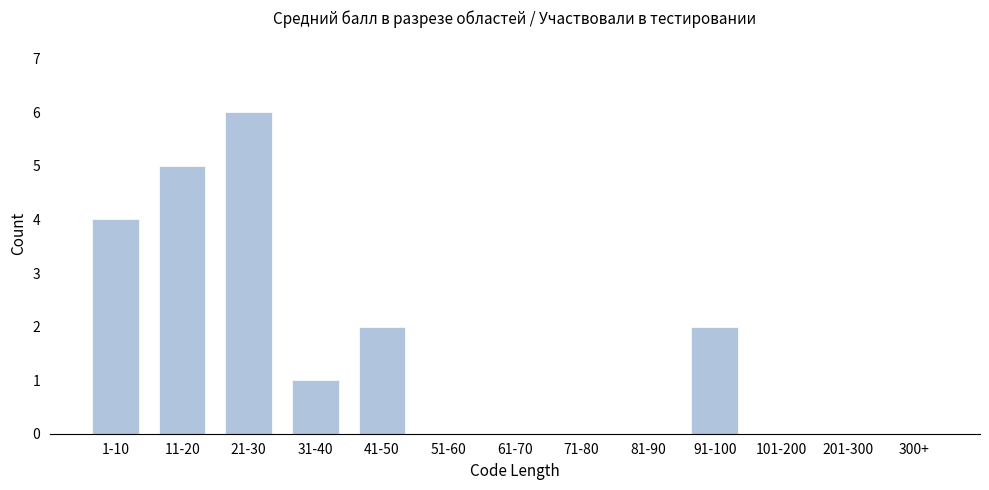

Reading right to left, extract all data points from this chart.

300+=0	201-300=0	101-200=0	91-100=2	81-90=0	71-80=0	61-70=0	51-60=0	41-50=2	31-40=1	21-30=6	11-20=5	1-10=4